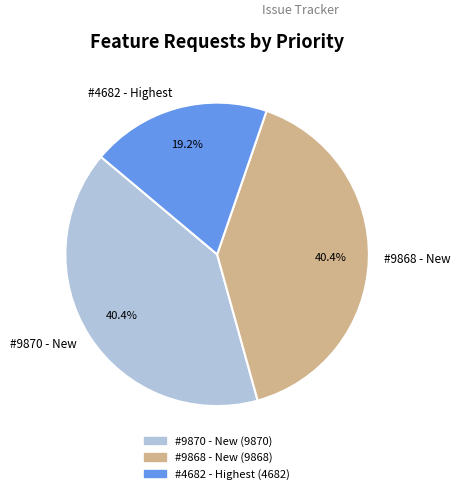

What is the smallest slice in the pie chart?

#4682 - Highest